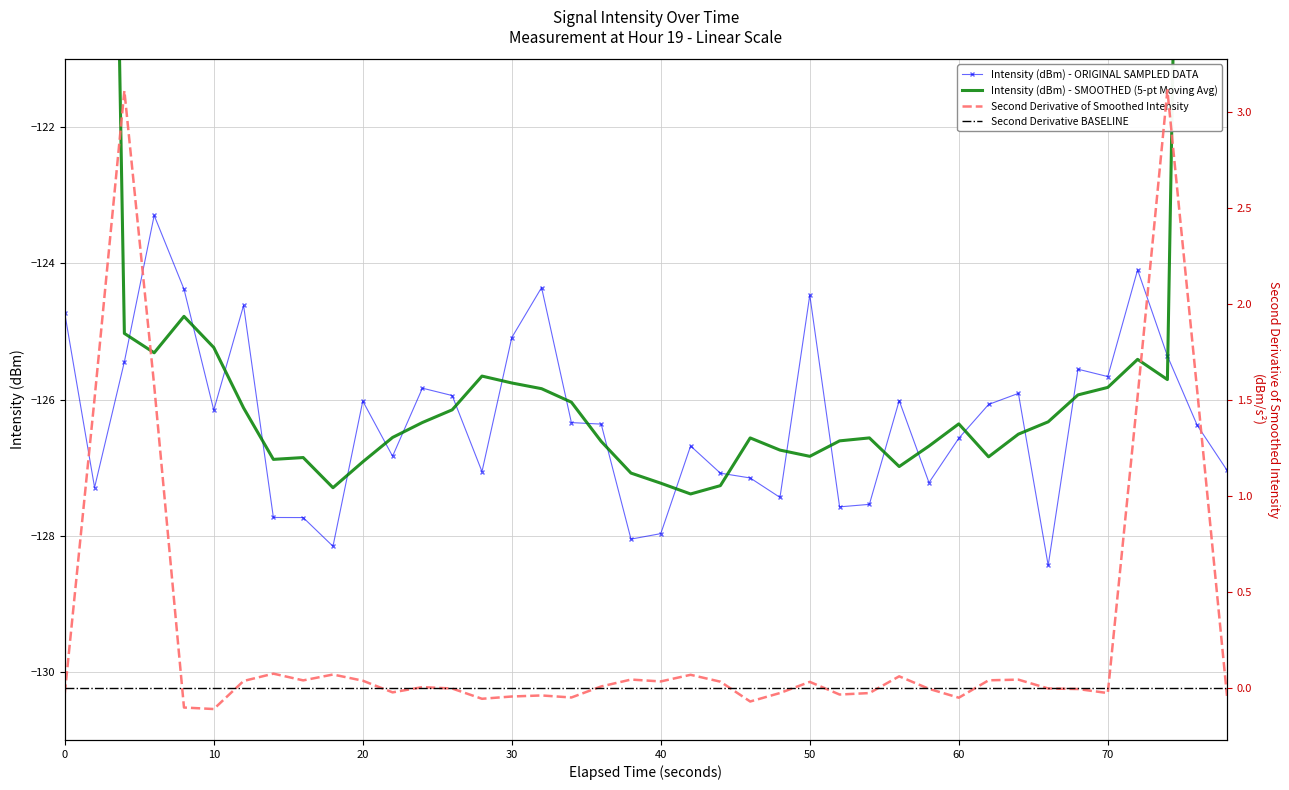

What is the value of the 2nd point from the left?

-127.3